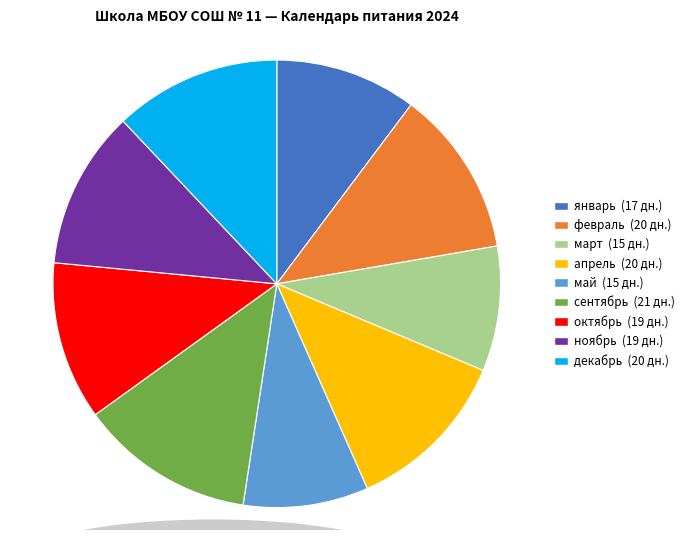

Is the sum of декабрь and январь greater than half?

No